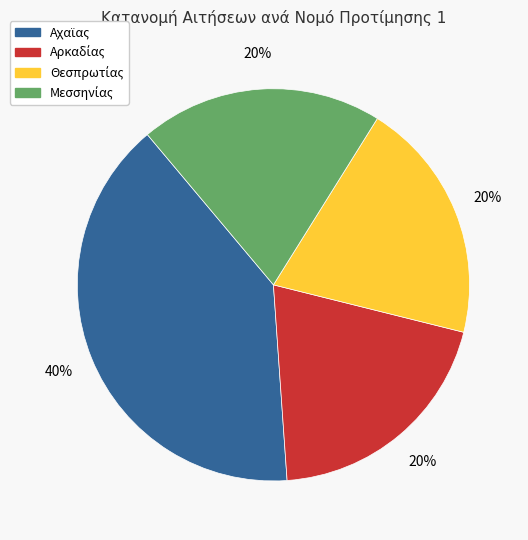

Is there a majority slice in this chart?

No